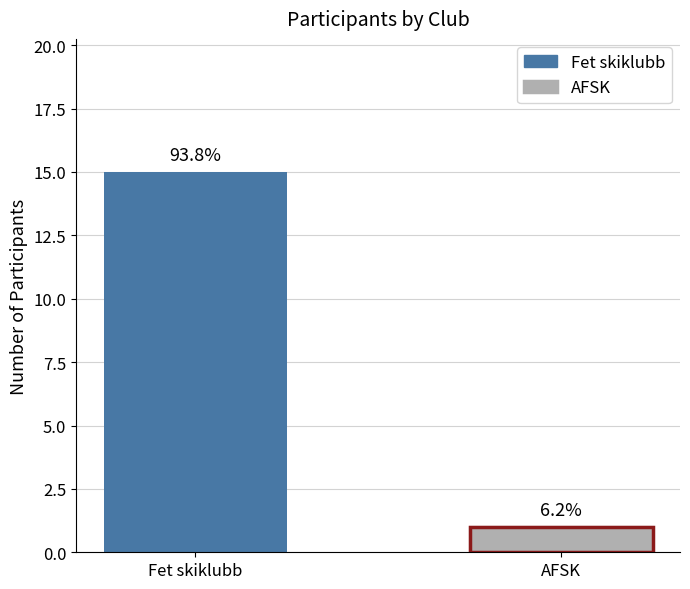

Does the chart contain stacked bars?

No